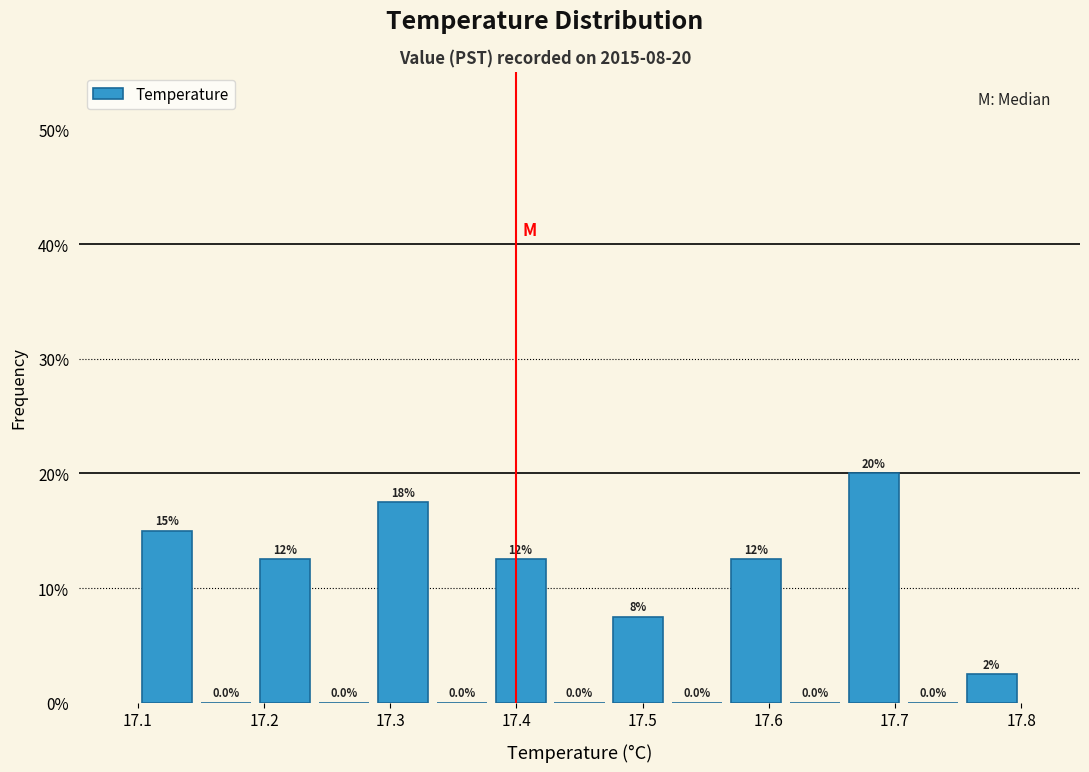

Which range on the x-axis has the tallest bar?

17.66 to 17.71